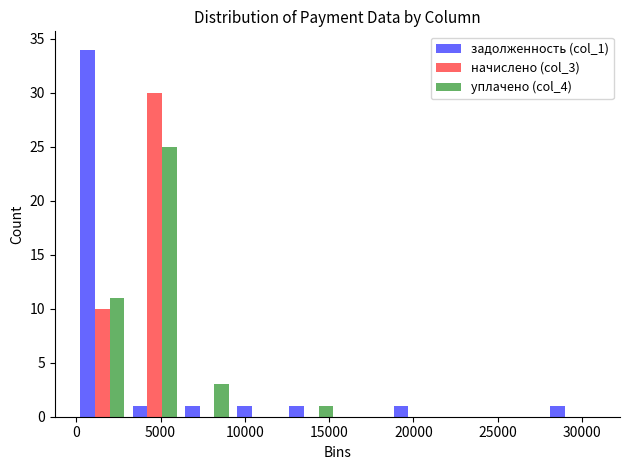

Reading left to right, list every range on the x-axis with the height of the bar of each series over it. Neither the bar edges nor the heights are printed on the chart, so give them approximately, as read against the axes.

0 to 3000: задолженность (col_1)=34	начислено (col_3)=10	уплачено (col_4)=11
3000 to 6000: задолженность (col_1)=1	начислено (col_3)=30	уплачено (col_4)=25
6000 to 9500: задолженность (col_1)=1	начислено (col_3)=0	уплачено (col_4)=3
9500 to 12500: задолженность (col_1)=1	начислено (col_3)=0	уплачено (col_4)=0
12500 to 15500: задолженность (col_1)=1	начислено (col_3)=0	уплачено (col_4)=1
15500 to 18500: задолженность (col_1)=0	начислено (col_3)=0	уплачено (col_4)=0
18500 to 21500: задолженность (col_1)=1	начислено (col_3)=0	уплачено (col_4)=0
21500 to 25000: задолженность (col_1)=0	начислено (col_3)=0	уплачено (col_4)=0
25000 to 28000: задолженность (col_1)=0	начислено (col_3)=0	уплачено (col_4)=0
28000 to 31000: задолженность (col_1)=1	начислено (col_3)=0	уплачено (col_4)=0